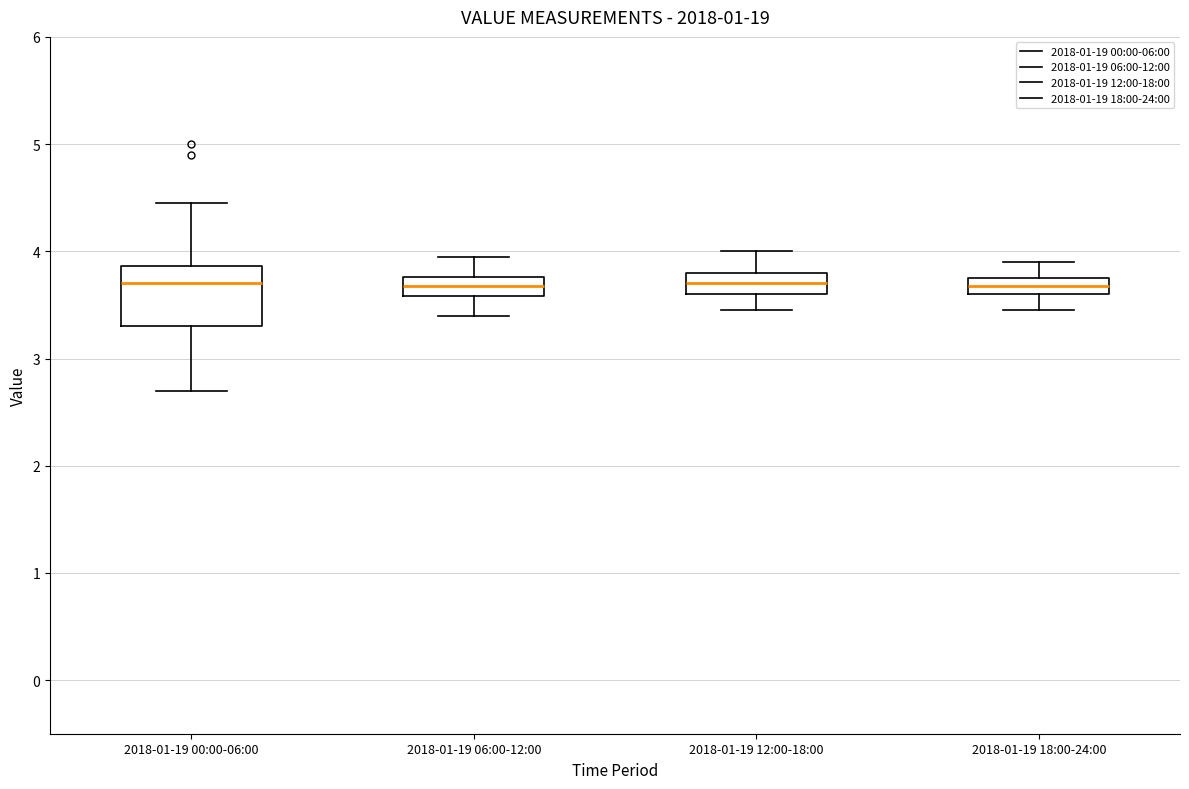

Where does the lower whisker of the box for 2018-01-19 00:00-06:00 end on the y-axis? The values are not printed on the chart, so give them approximately, as read against the axis.

2.7